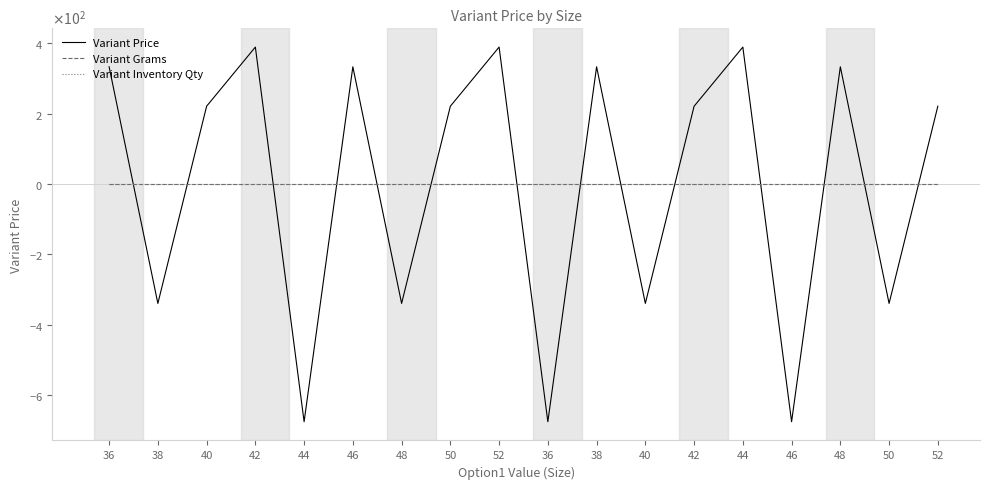

Is this an area chart (filled region under the line)?

No